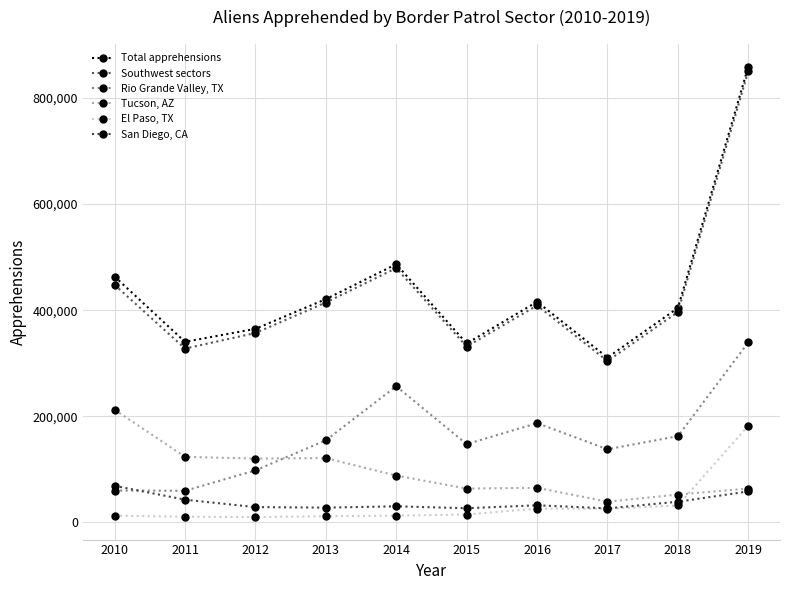

What is the value of the Total apprehensions point at the 4th from the left?

420789